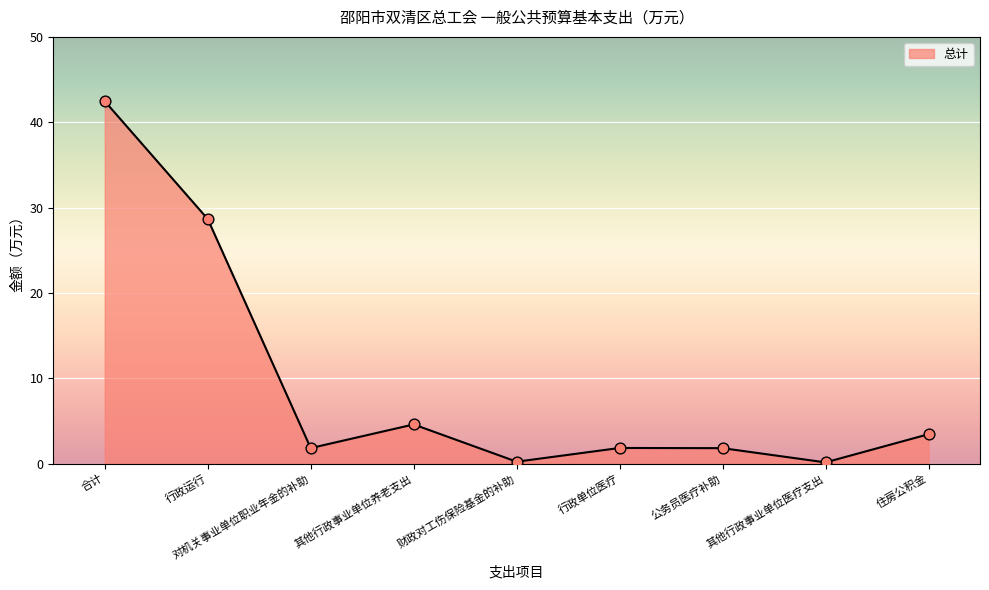

What is the change in value from 对机关事业单位职业年金的补助 to 其他行政事业单位医疗支出?

-1.7